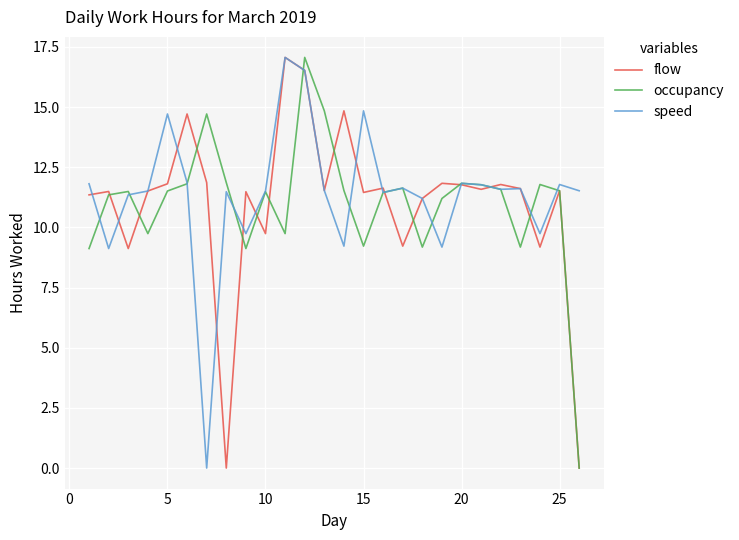

How many interior local valleys does the flow series have?

8